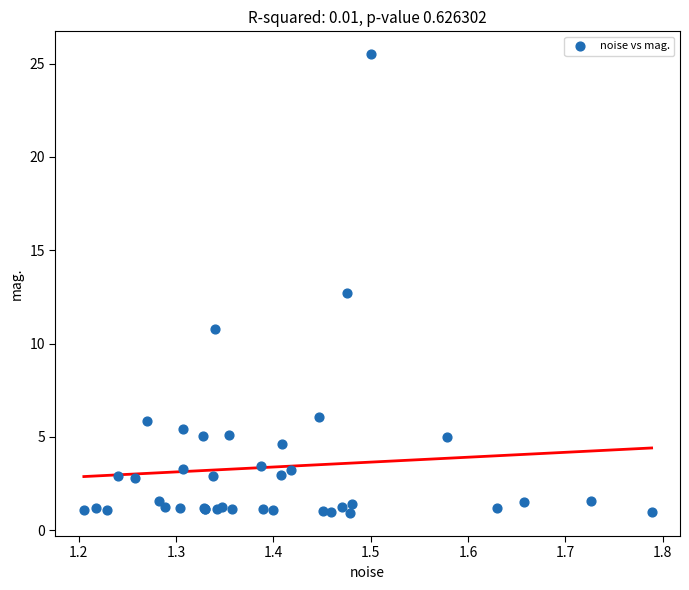

What Y value in the scatter plot is closest to 13?

12.7